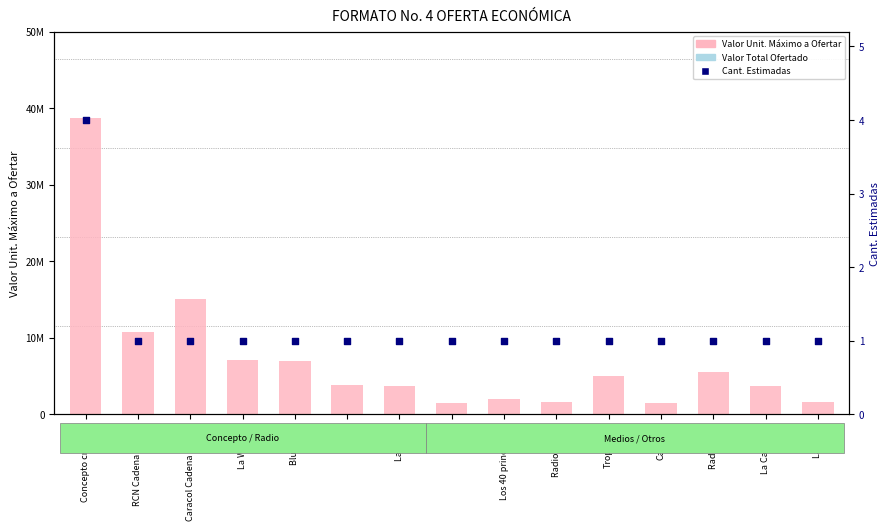

Which series has the largest Y range (max minus min)?

Valor Unit. Máximo a Ofertar